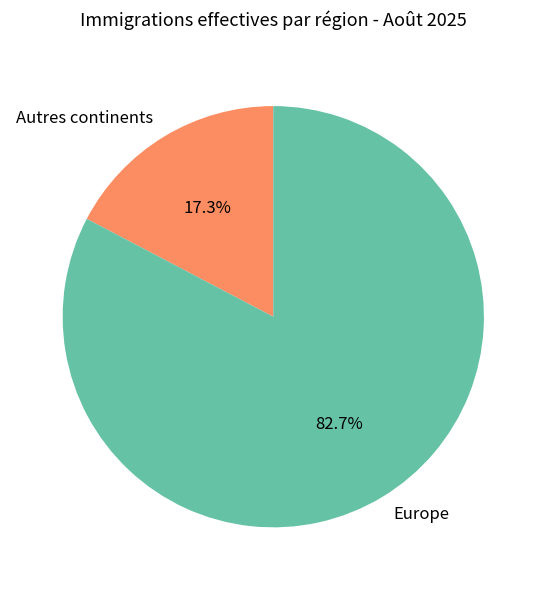

Combined, do Autres continents and Europe account for over 50%?

Yes